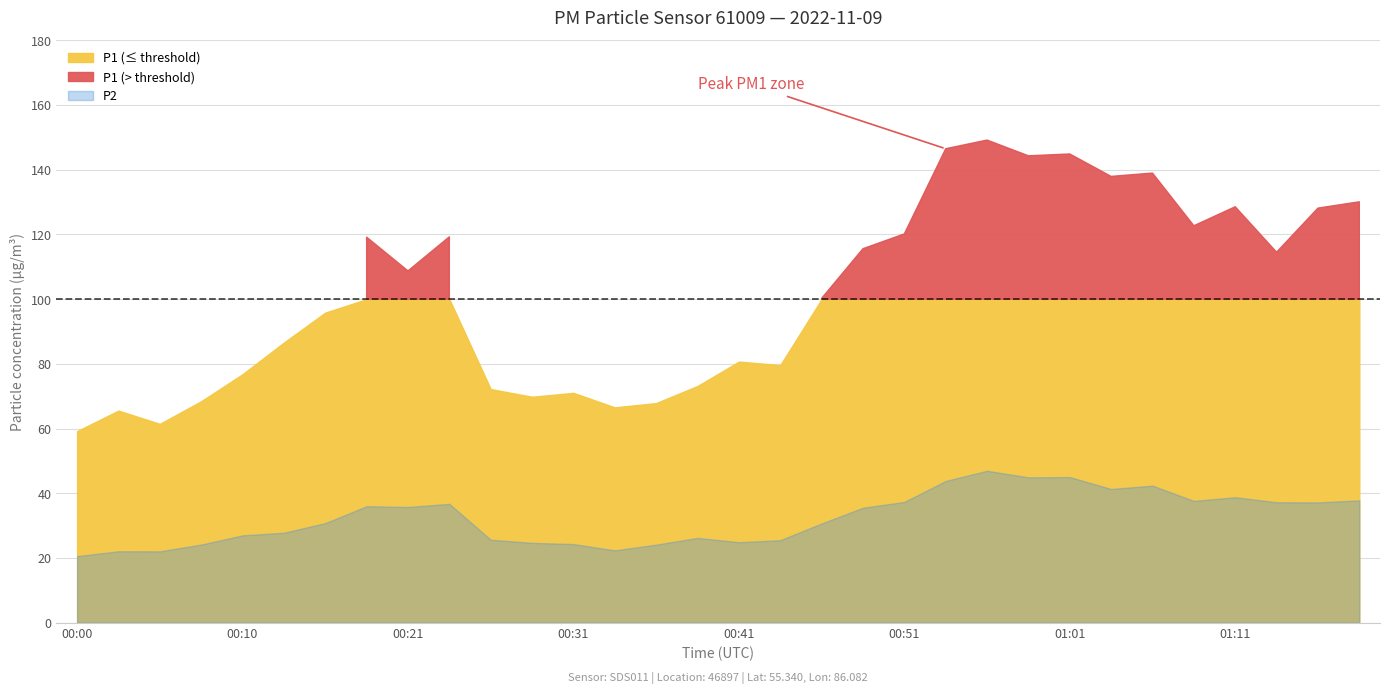

Read the P2 value at 01:18.

37.8